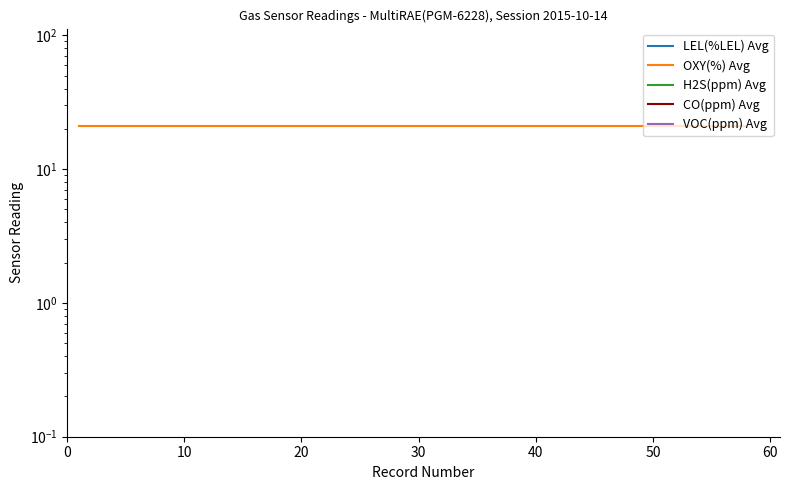

True or false: H2S(ppm) Avg and VOC(ppm) Avg intersect in this chart.

False